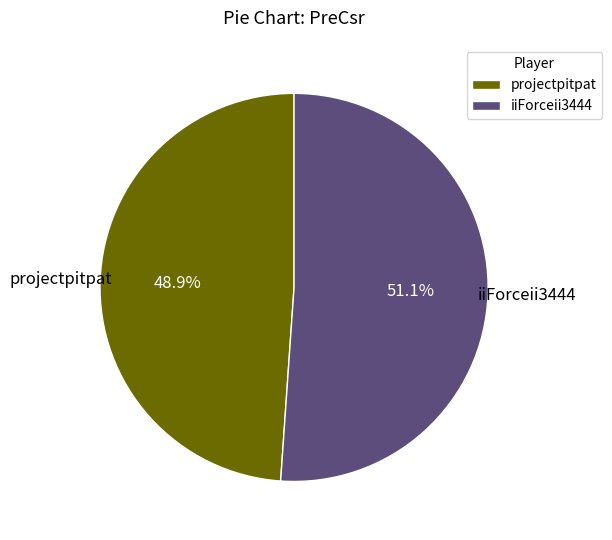

Does iiForceii3444 represent more than half of the total?

Yes